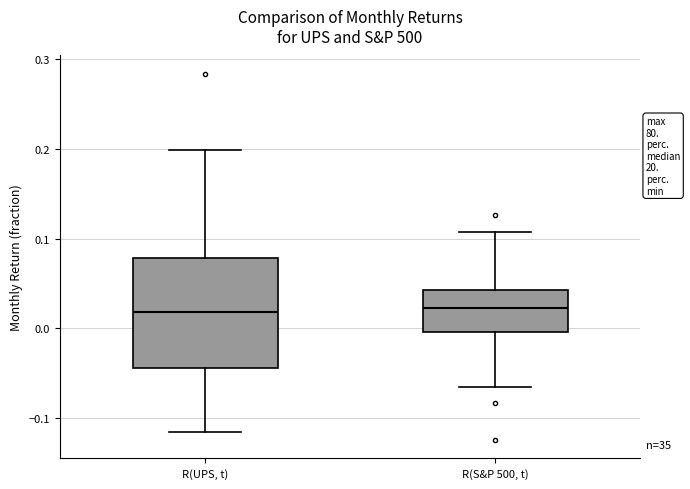

Reading left to right, transcribe this box plot: for each box, give where its median line is, the range the box spans, and where its two whiskers end, as read against the y-axis. The values are not printed on the chart, so give them approximately, as read against the axis.

R(UPS, t): median 0.02, box -0.04 to 0.08, whiskers -0.12 to 0.20
R(S&P 500, t): median 0.02, box 0.00 to 0.04, whiskers -0.07 to 0.11